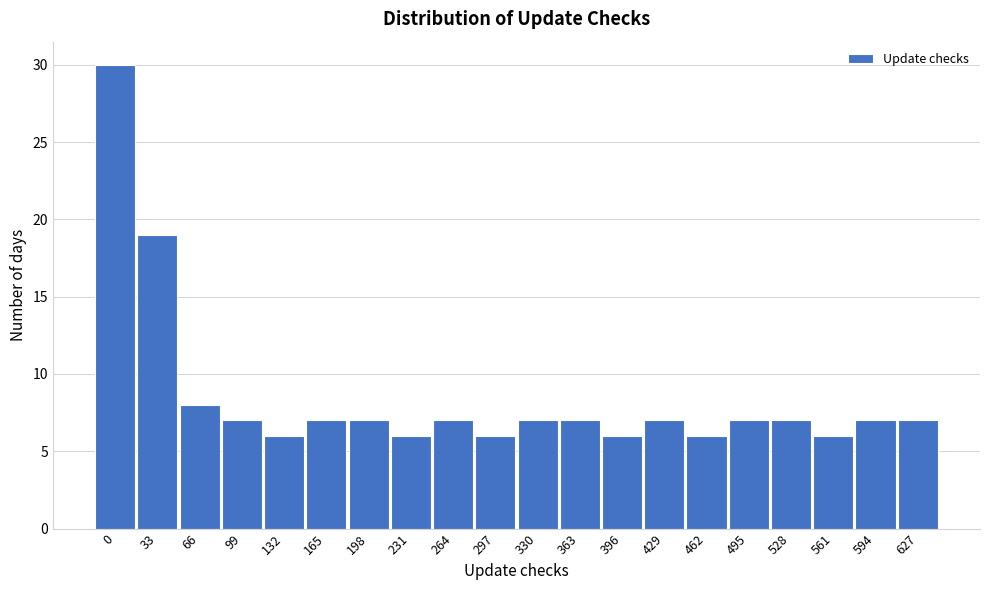

Reading left to right, list all the values displayed in this chart.

0=30	33=19	66=8	99=7	132=6	165=7	198=7	231=6	264=7	297=6	330=7	363=7	396=6	429=7	462=6	495=7	528=7	561=6	594=7	627=7